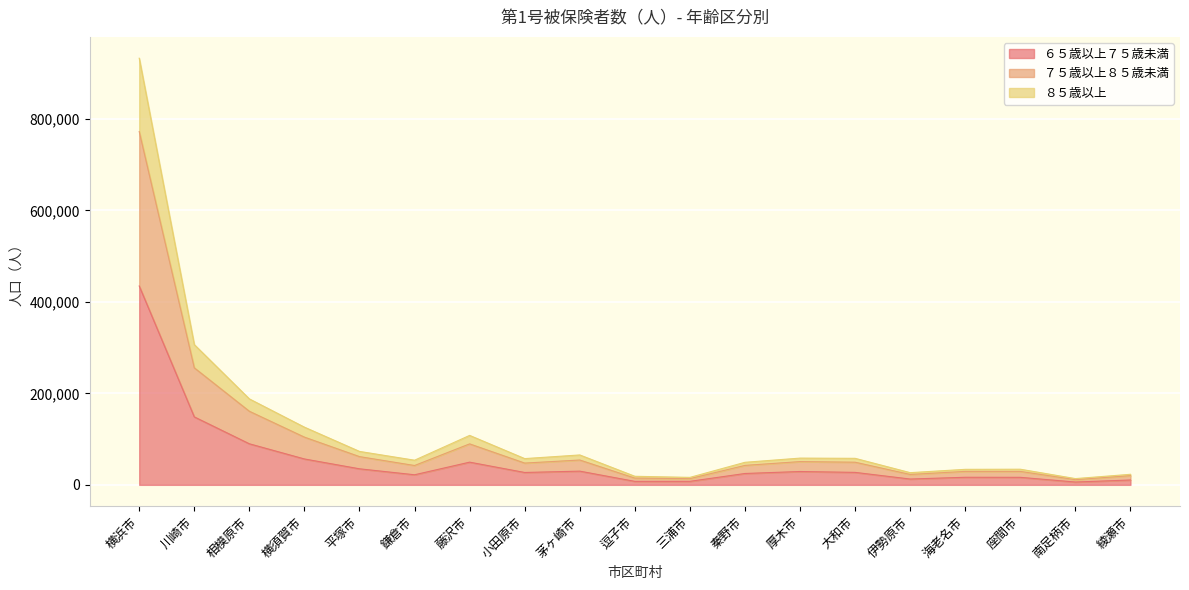

How many data points in ６５歳以上７５歳未満 are above 27027?

9